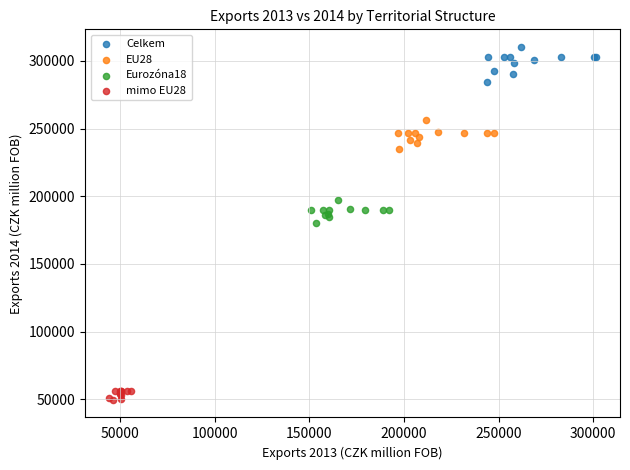

Which series reaches the maximum Y coordinate?

Celkem